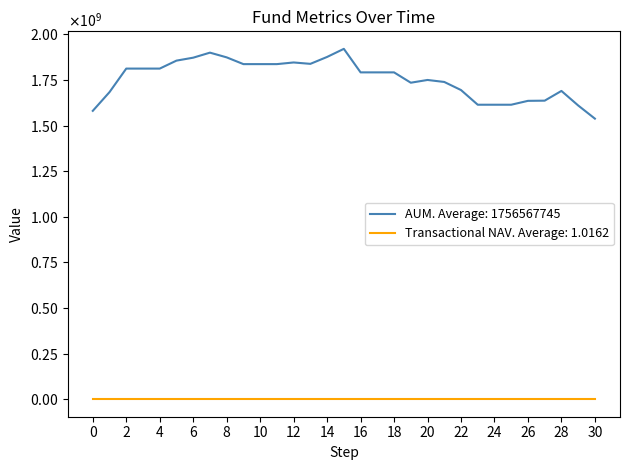

Reading right to left, what are all the values shown in this chart?

AUM: 1538375076.2	1610629390.7	1690271335.0	1636910134.8	1635902669.2	1614615337.2	1614615337.2	1614615337.2	1695147240.5	1739454450.2	1750389077.6	1735326191.9	1792026221.5	1792026221.5	1792026221.5	1920990565.0	1876646928.5	1838745986.3	1846333121.2	1837267398.5	1837267398.5	1837267398.5	1874280440.0	1900192241.2	1872577585.4	1856452722.1	1812767628.9	1812767628.9	1812767628.9	1683876101.2	1581069086.5
Transactional NAV: 1.0	1.0	1.0	1.0	1.0	1.0	1.0	1.0	1.0	1.0	1.0	1.0	1.0	1.0	1.0	1.0	1.0	1.0	1.0	1.0	1.0	1.0	1.0	1.0	1.0	1.0	1.0	1.0	1.0	1.0	1.0